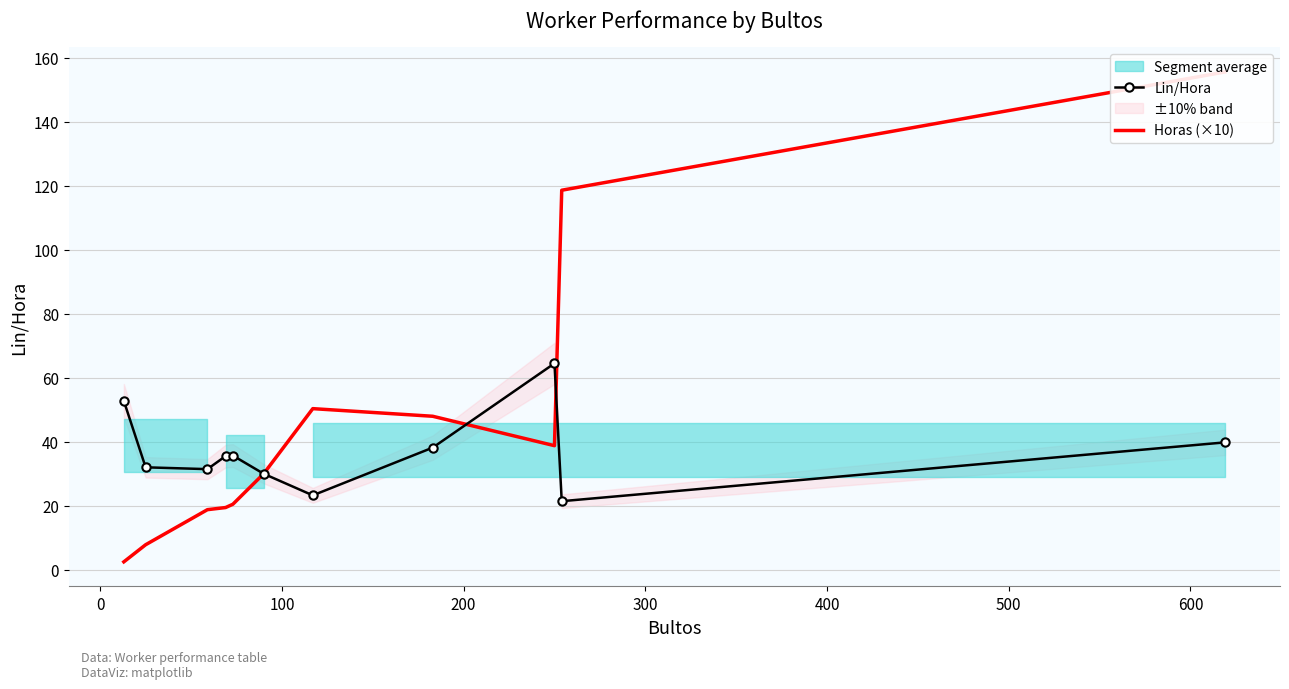

Reading right to left, extract all data points from this chart.

Lin/Hora: 39.8	21.4	64.5	38.2	23.2	30.0	35.7	35.5	31.4	32.0	52.8
Horas (×10): 155.5	118.6	38.8	48.0	50.3	30.0	20.5	19.4	18.8	7.8	2.5